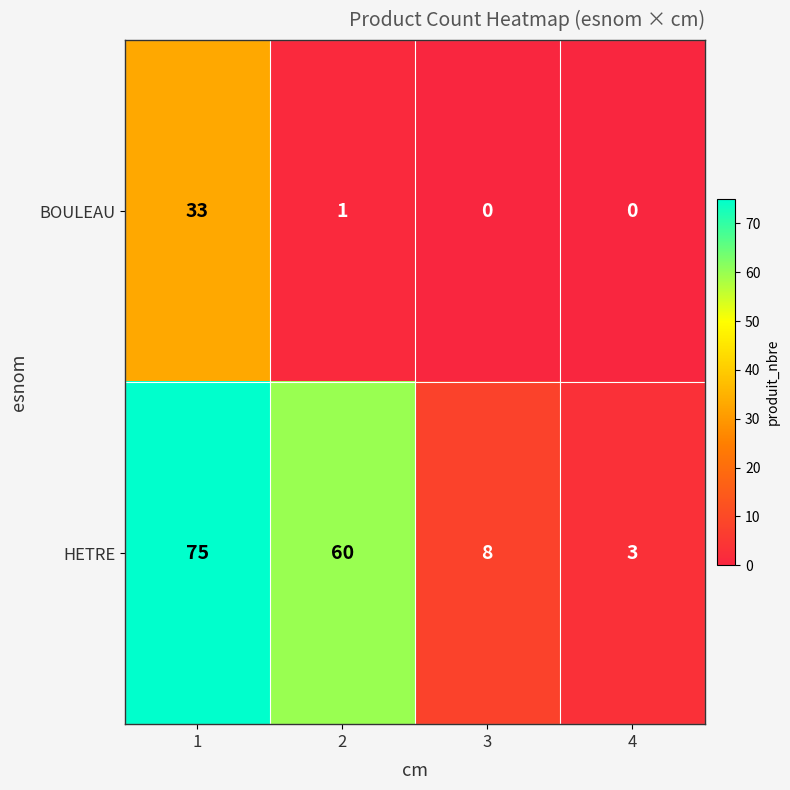

Which series changed the most between 2 and 4?

HETRE